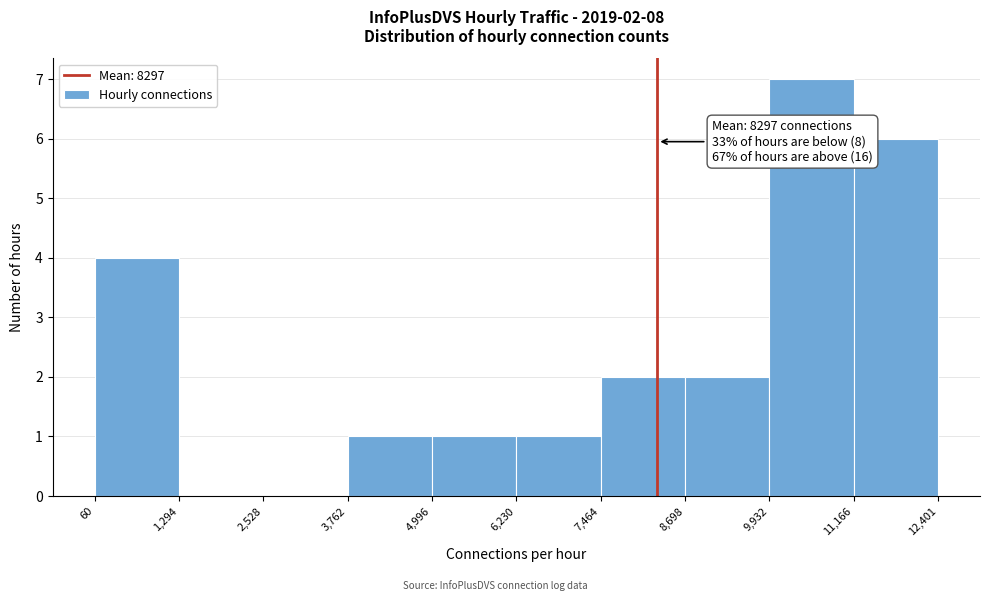

Over which range of the x-axis is the bar tallest?

9,932 to 11,166